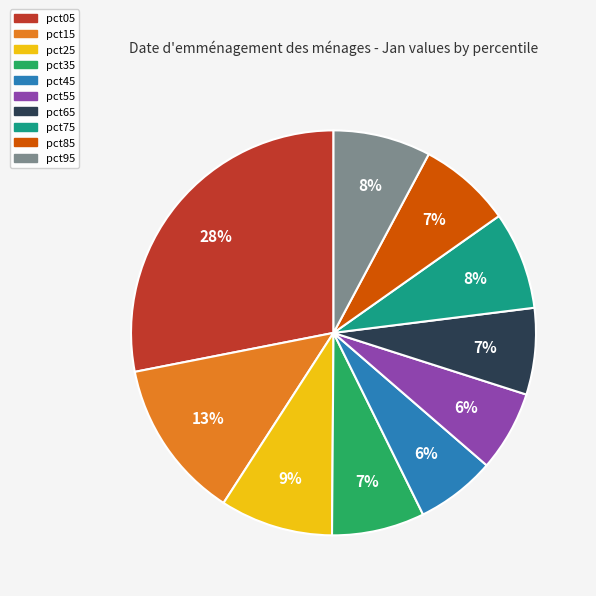

To the nearest percent, what percentage of the pie is pct25?

9%